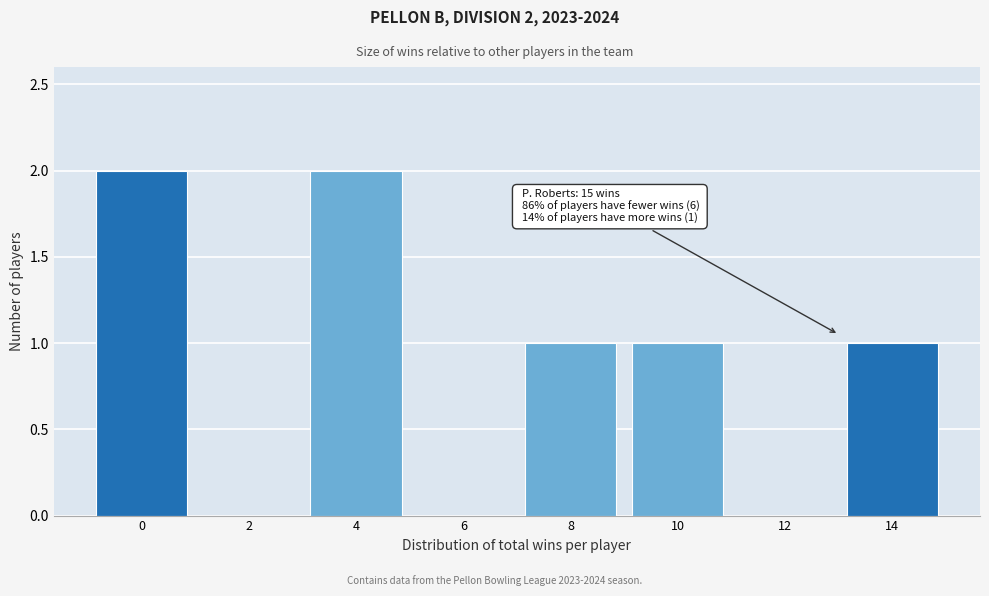

Reading right to left, list all the values displayed in this chart.

14=1	12=0	10=1	8=1	6=0	4=2	2=0	0=2